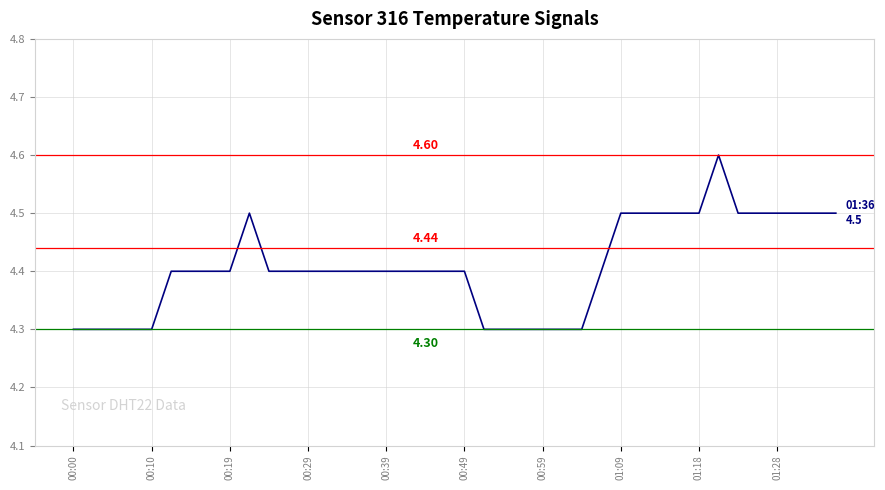

What is the average value?

4.4